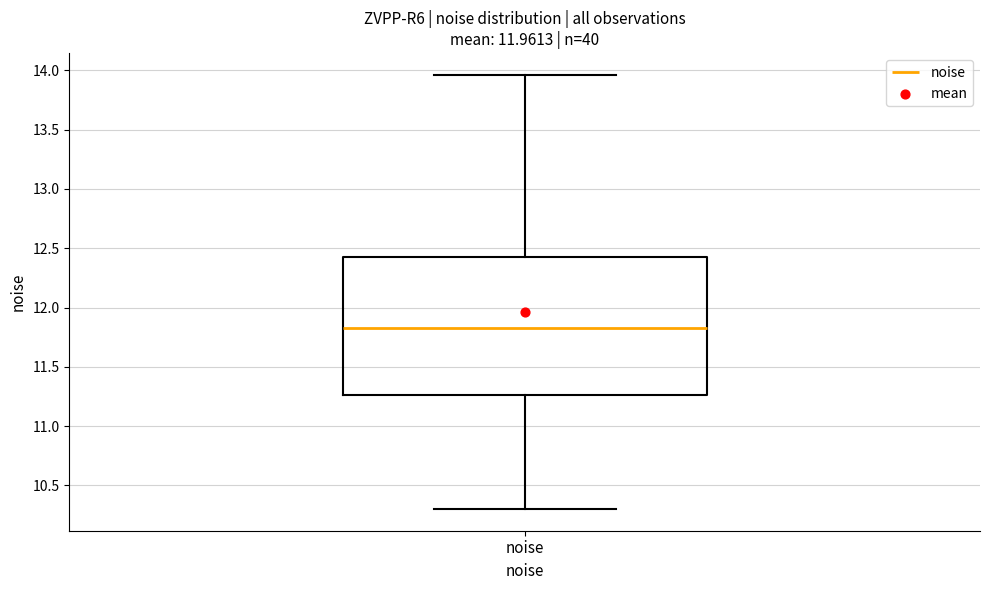

Transcribe this box plot: give where the median line is, the range the box spans, and where the two whiskers end, as read against the y-axis. The values are not printed on the chart, so give them approximately, as read against the axis.

median 11.80, box 11.25 to 12.40, whiskers 10.30 to 13.95